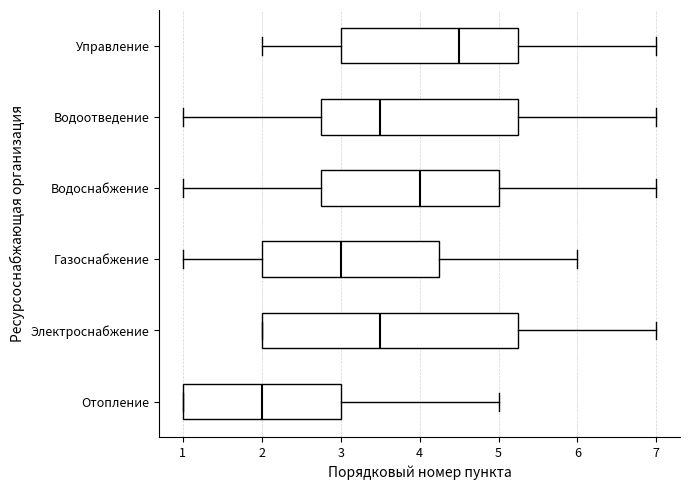

Reading bottom to top, transcribe this box plot: for each box, give where its median line is, the range the box spans, and where its two whiskers end, as read against the x-axis. The values are not printed on the chart, so give them approximately, as read against the axis.

Отопление: median 2.0, box 1.0 to 3.0, whiskers 1.0 to 5.0
Электроснабжение: median 3.5, box 2.0 to 5.3, whiskers 2.0 to 7.0
Газоснабжение: median 3.0, box 2.0 to 4.3, whiskers 1.0 to 6.0
Водоснабжение: median 4.0, box 2.8 to 5.0, whiskers 1.0 to 7.0
Водоотведение: median 3.5, box 2.8 to 5.3, whiskers 1.0 to 7.0
Управление: median 4.5, box 3.0 to 5.3, whiskers 2.0 to 7.0